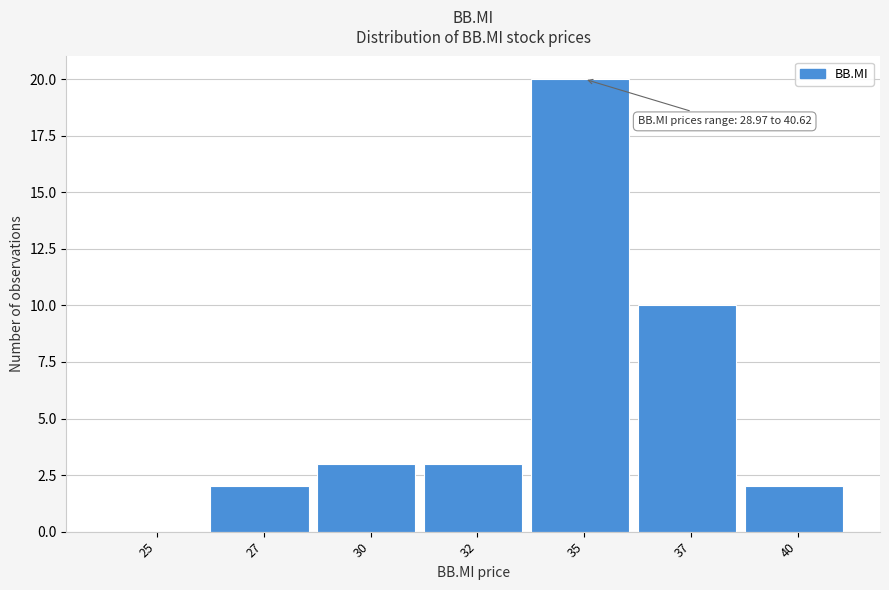

Reading left to right, transcribe all the data shown in this chart.

25=0	27=2	30=3	32=3	35=20	37=10	40=2